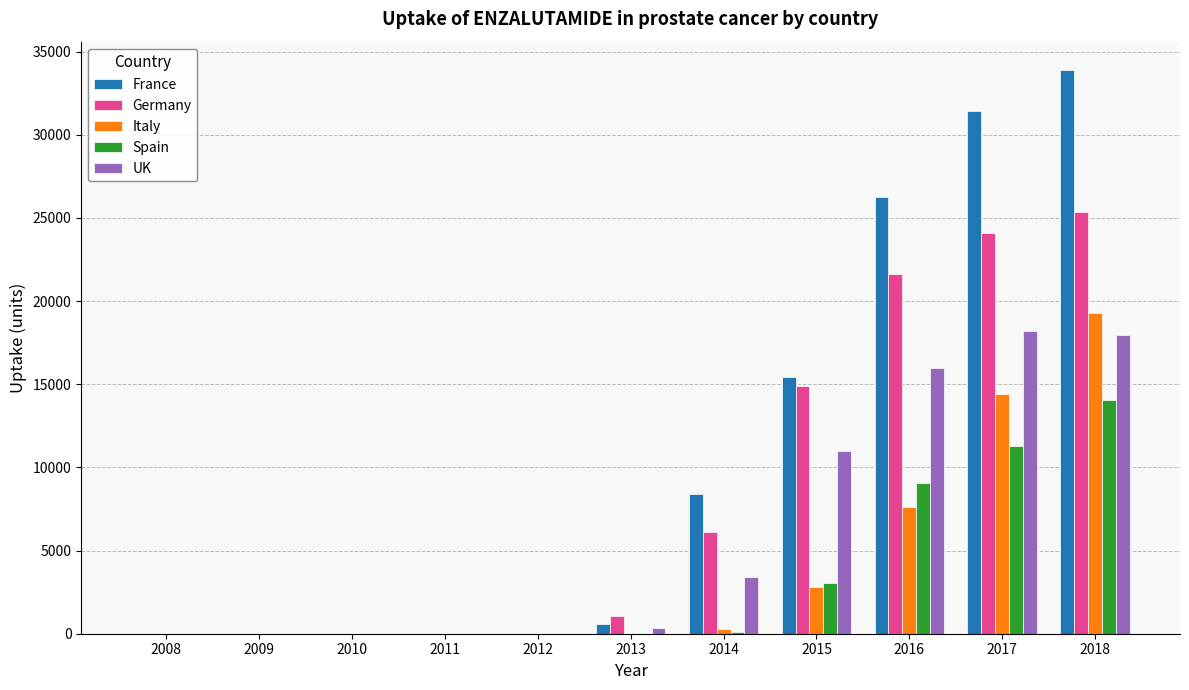

At which category is the sum across all series the highest?

2018